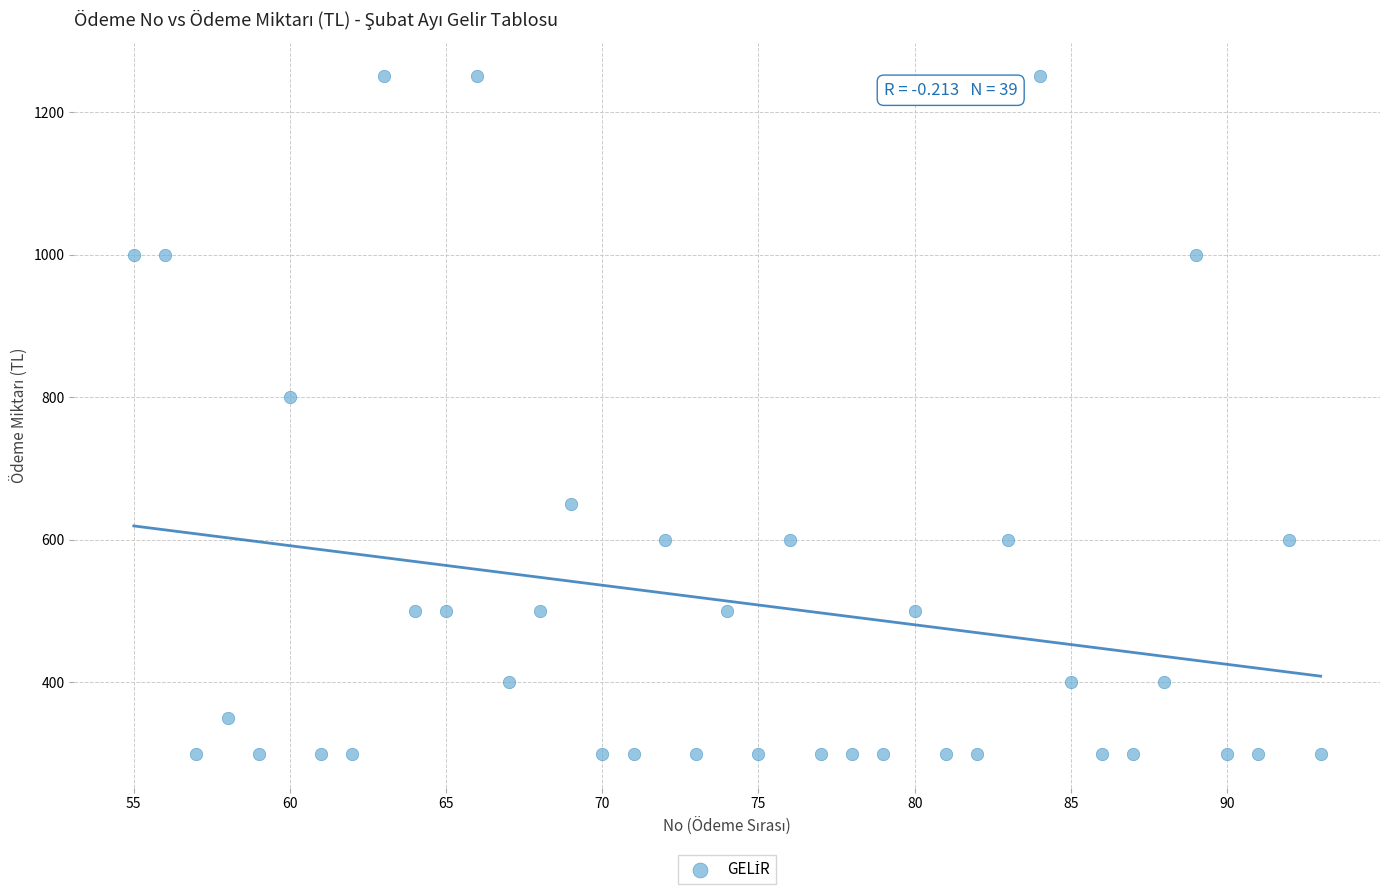

What is the range of Y values (max minus min)?

950